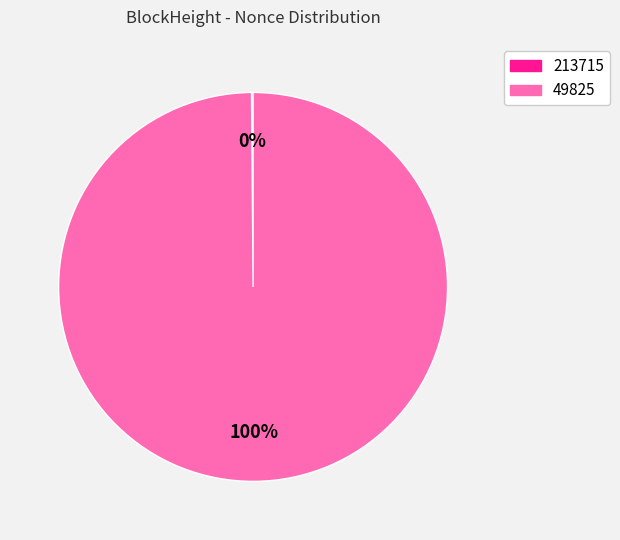

To the nearest percent, what is the difference between the largest and smallest slice percentages?

100%